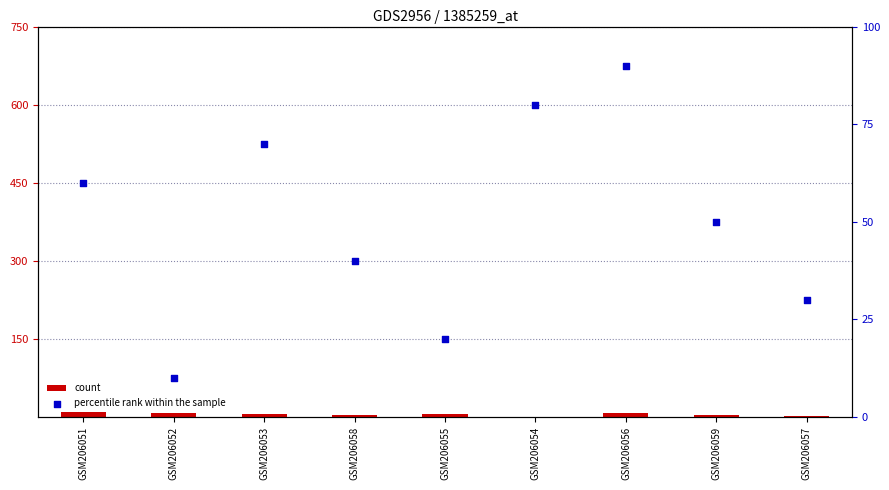

What is the total value across all series at GSM206056?

98